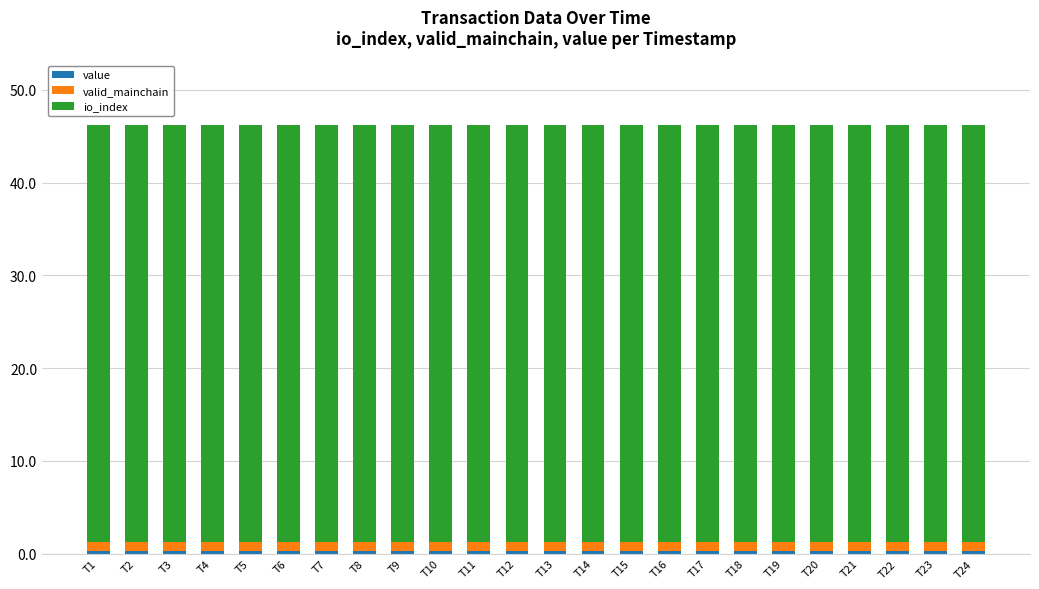

What value does the valid_mainchain series have at T3?

1.0